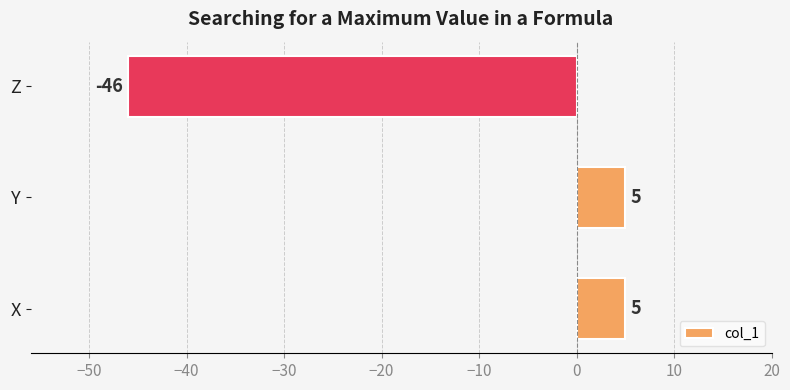

Reading top to bottom, what are all the values shown in this chart?

-46	5	5